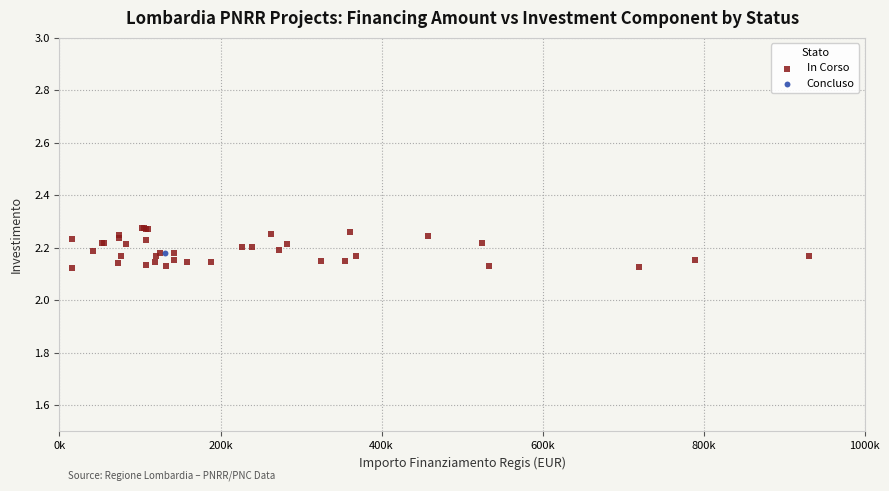

What are all the series names shown in the legend?

In Corso, Concluso